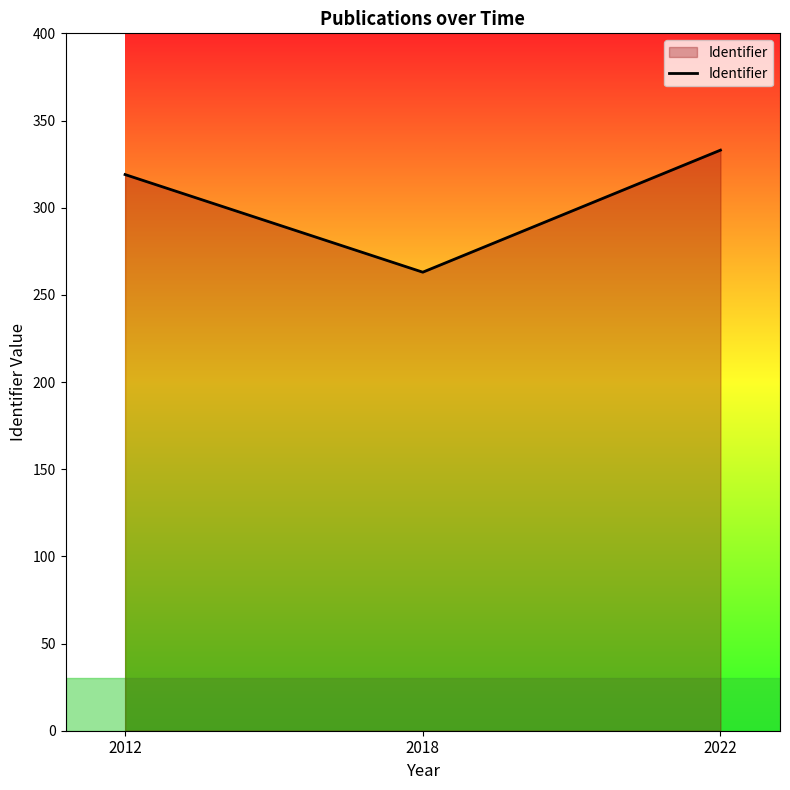

Count the number of data series in this chart.

1